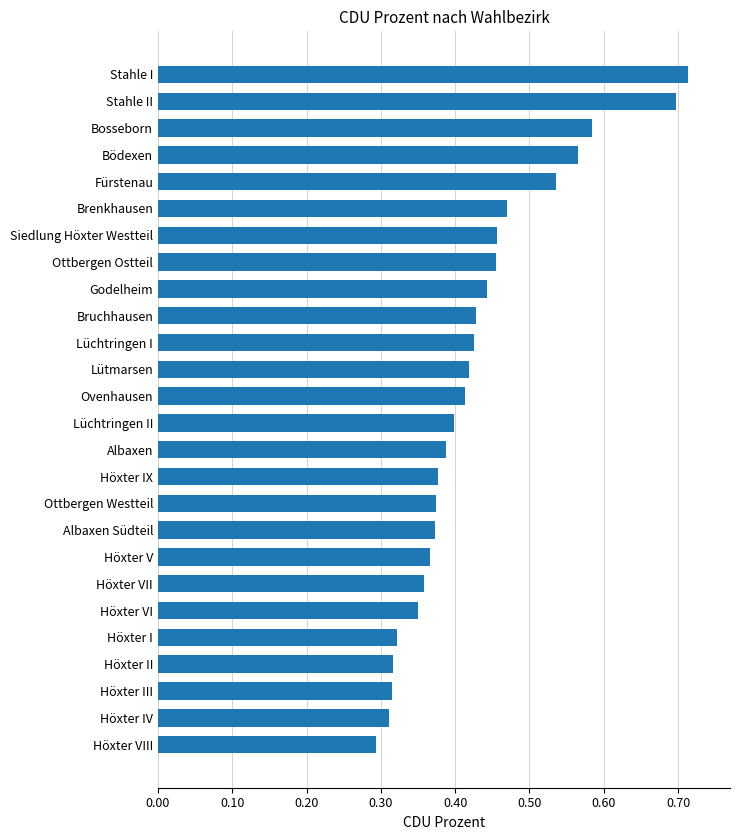

Are the bars grouped side by side (vs. stacked)?

No